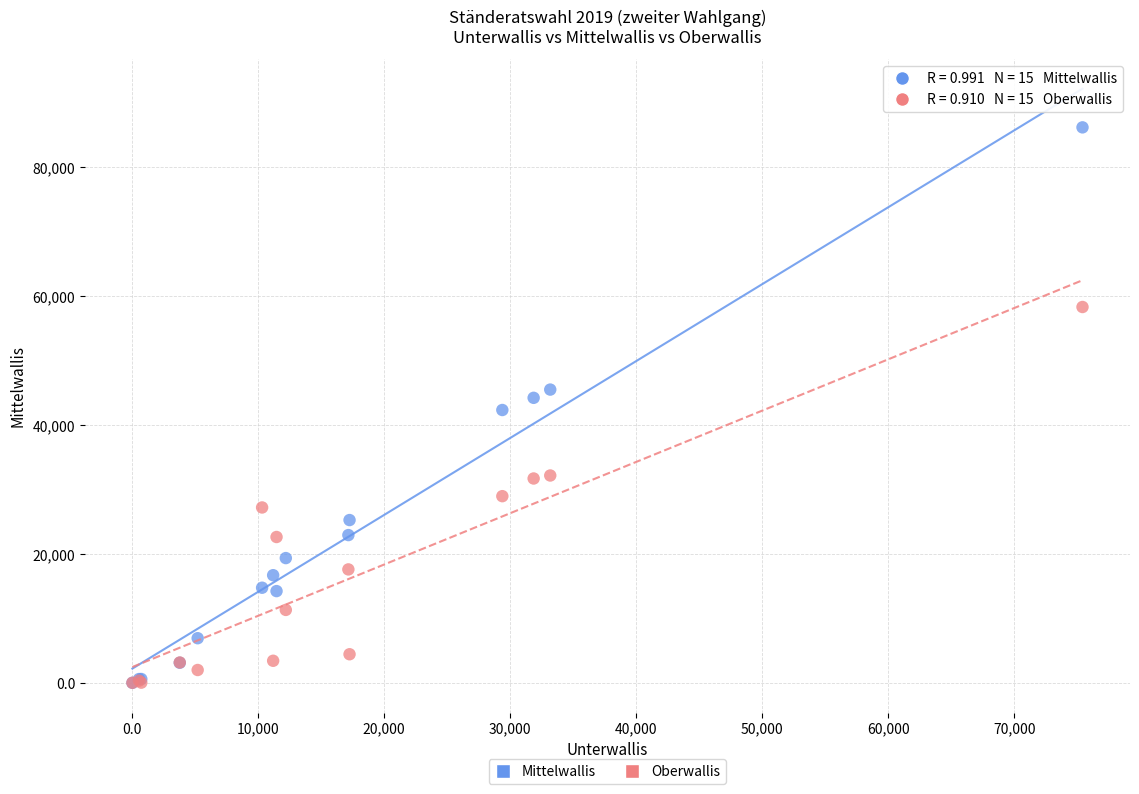

What are all the series names shown in the legend?

Mittelwallis, Oberwallis